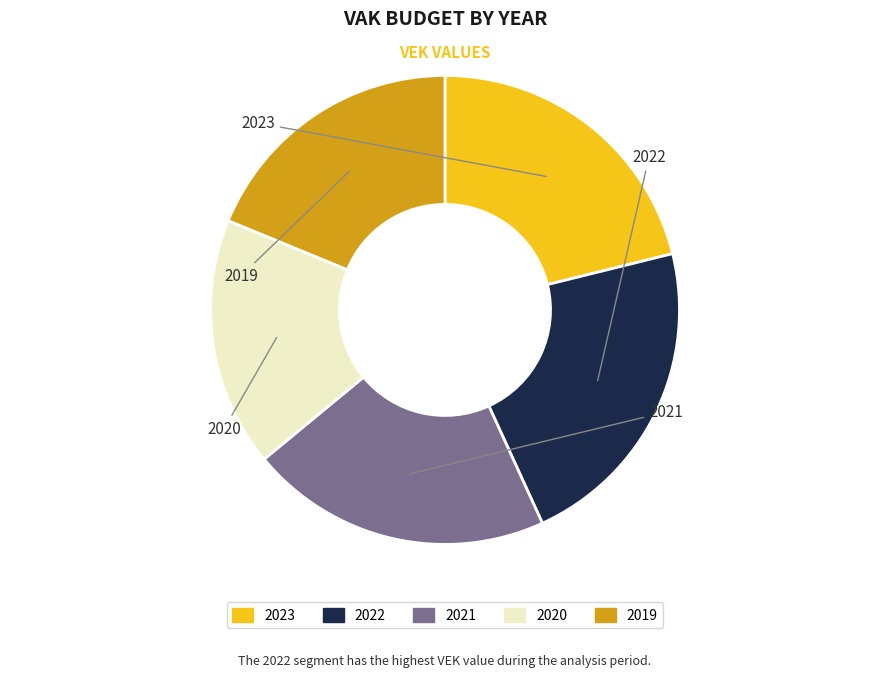

Do 2019 and 2022 together represent more than half of the pie?

No